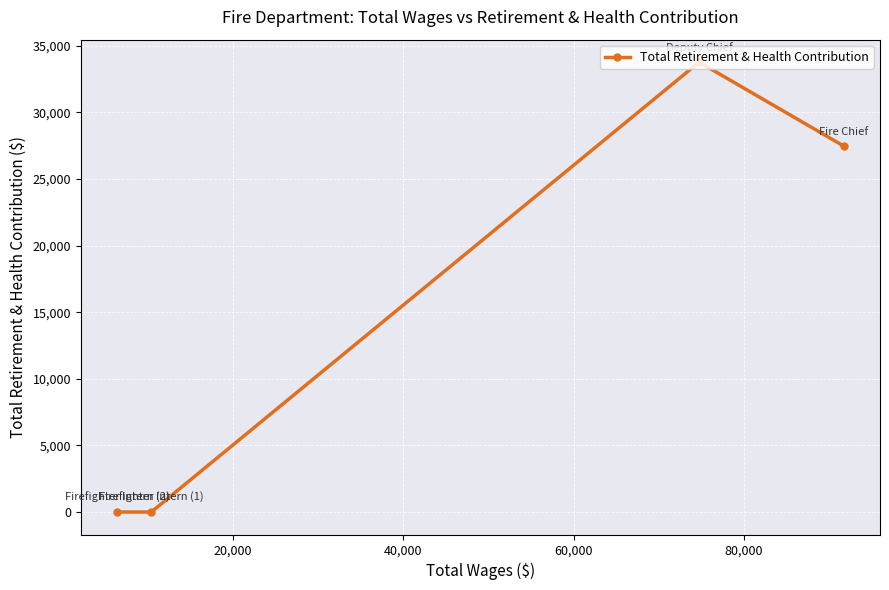

Reading right to left, list all the values displayed in this chart.

27477	33771	0	0